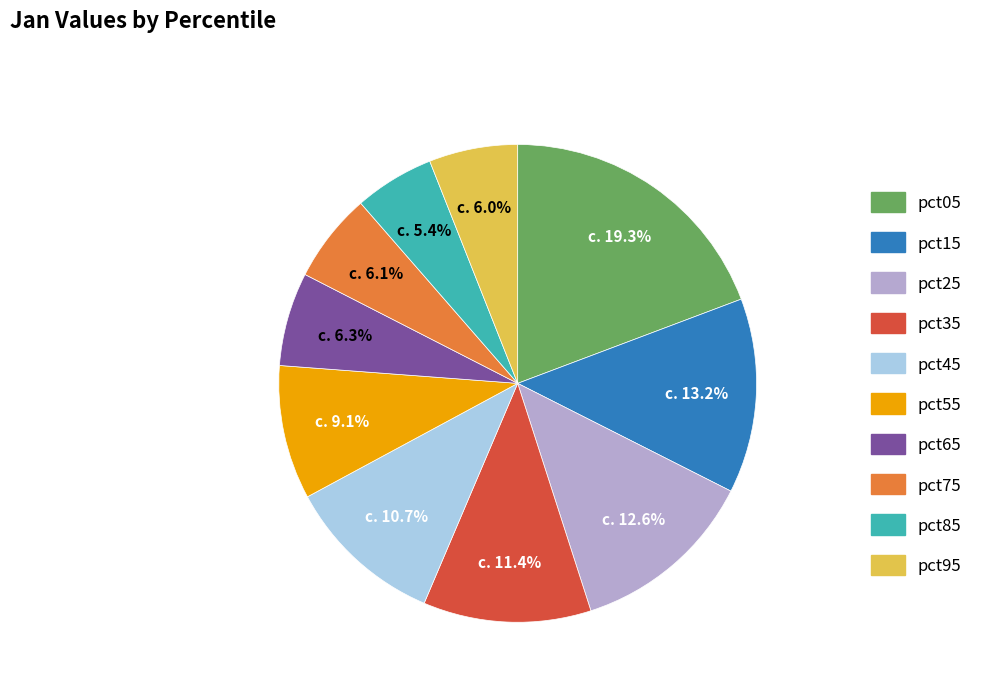

To the nearest percent, what is the difference between the pct55 and pct35 slice percentages?

2%